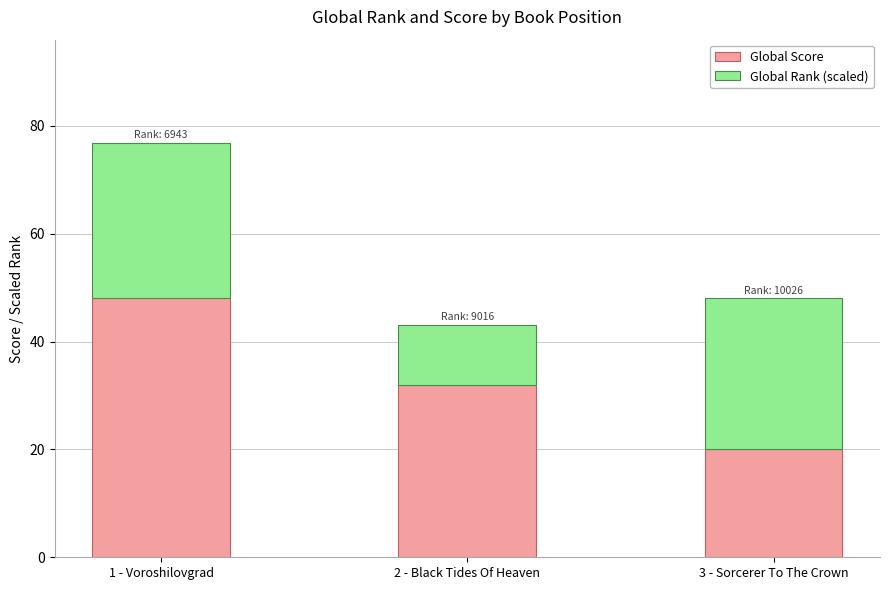

What is the value of the Global Score bar at the 2nd from the left?

32.0